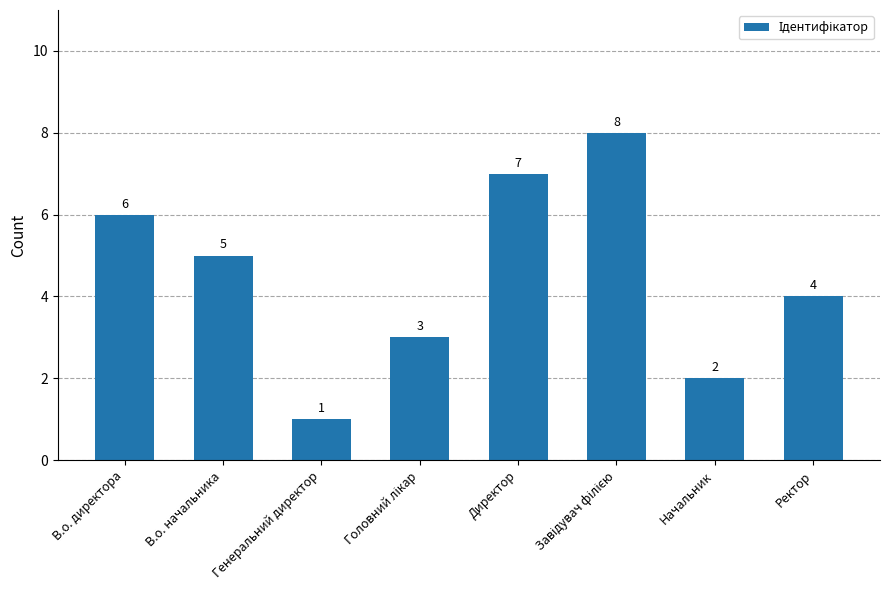

Where is the data nearest to the value 4?

Ректор